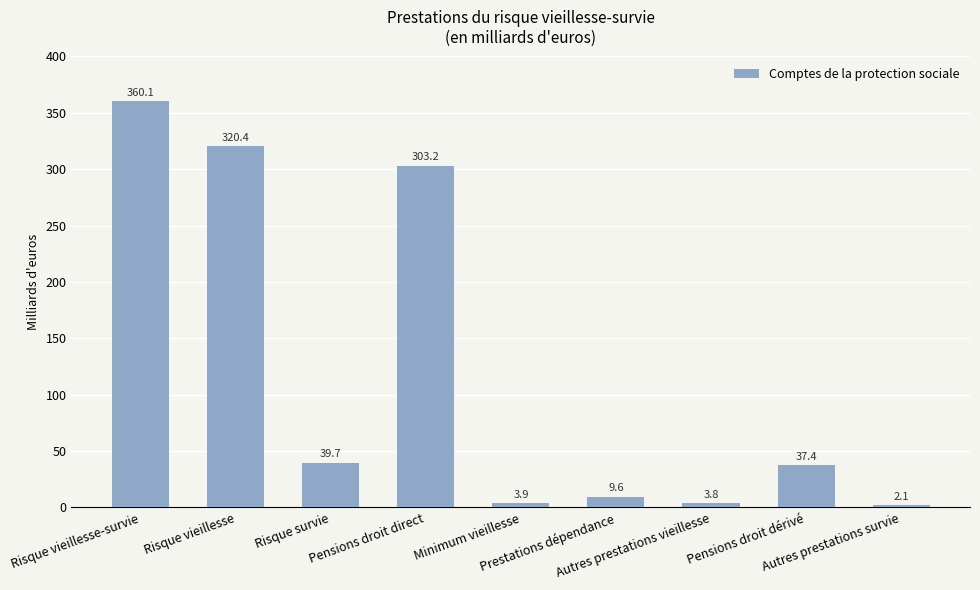

What is the label of the 4th bar from the right?

Prestations dépendance